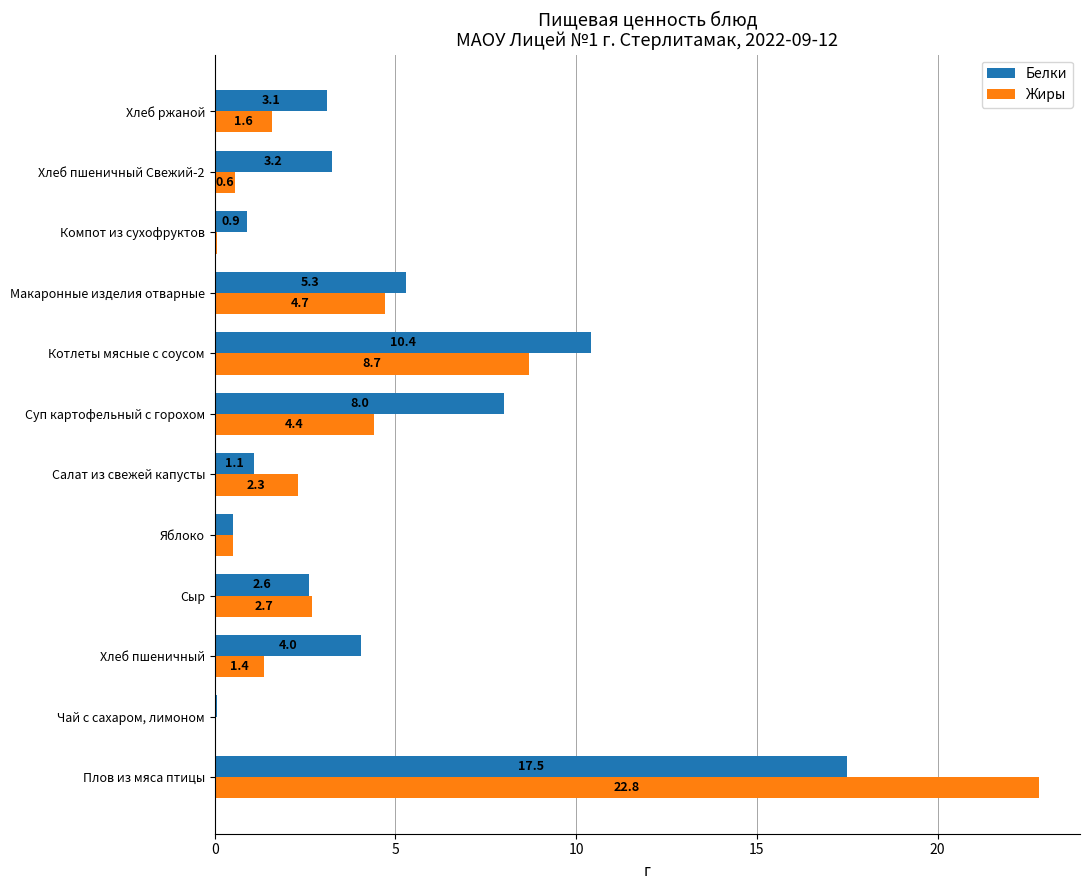

Which category has the highest value across all series?

Плов из мяса птицы